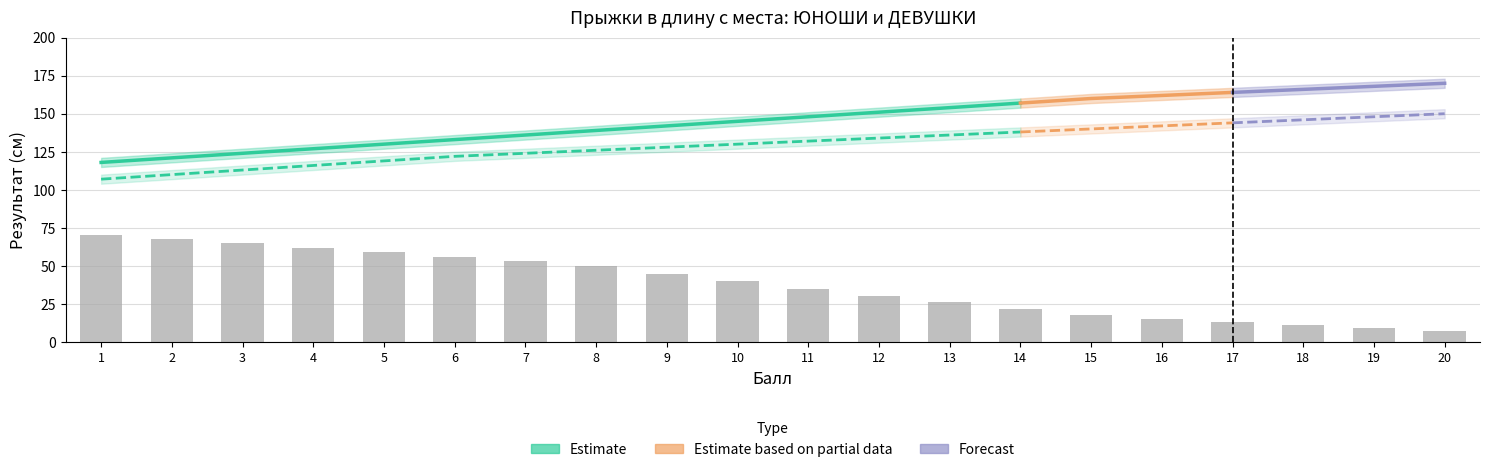

What is the average value?

38